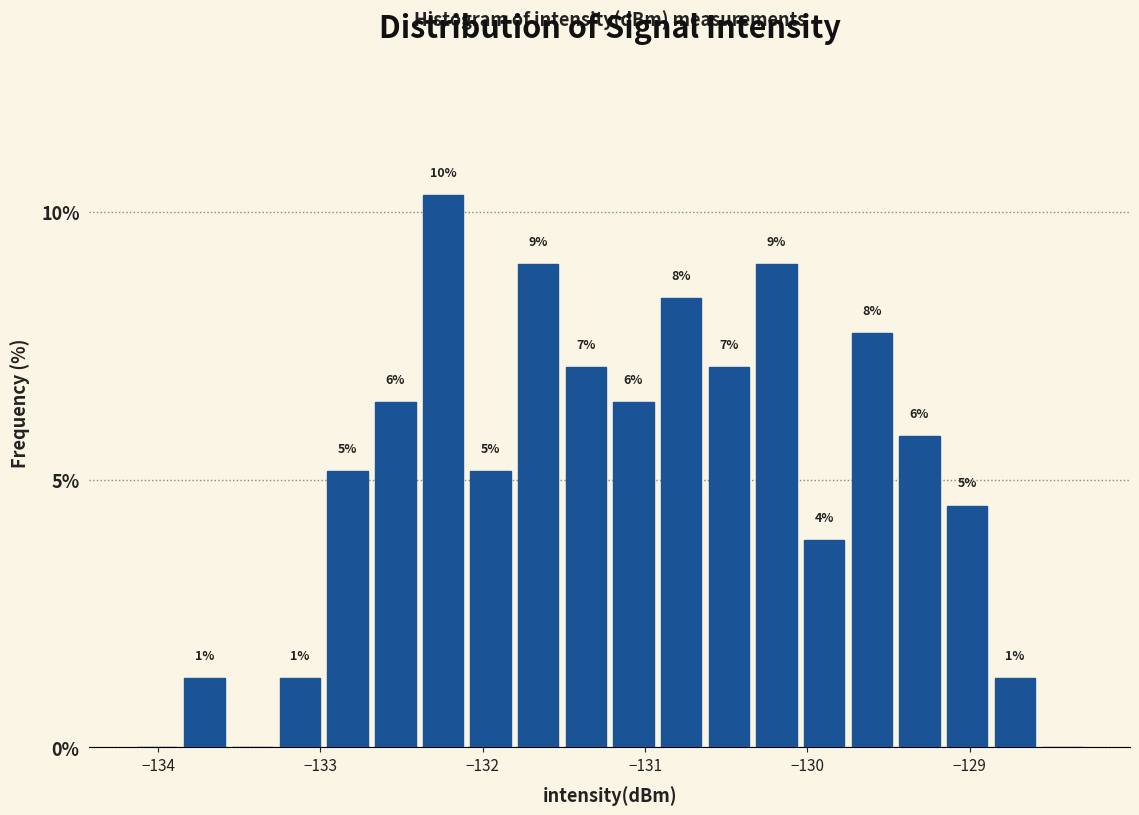

Around what value on the x-axis is the tallest bar? Give the approximate position of its centre, as read against the axis.

-132.2